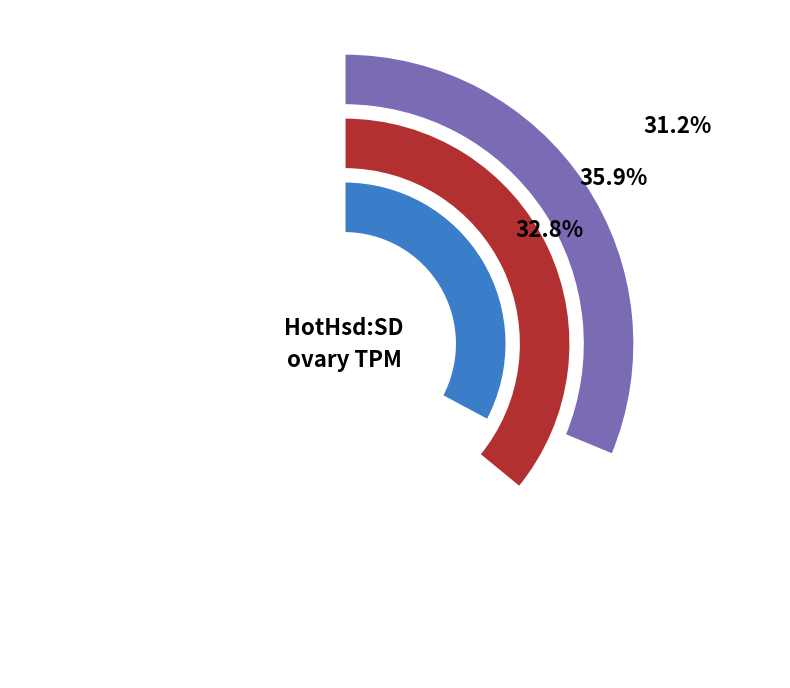

Is it true that 7 days is 43% of the pie?

False